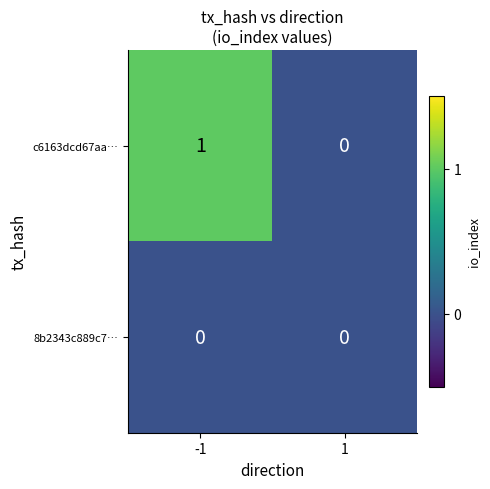

The value of 8b2343c889c7… at 1 is 0. True or false?

True